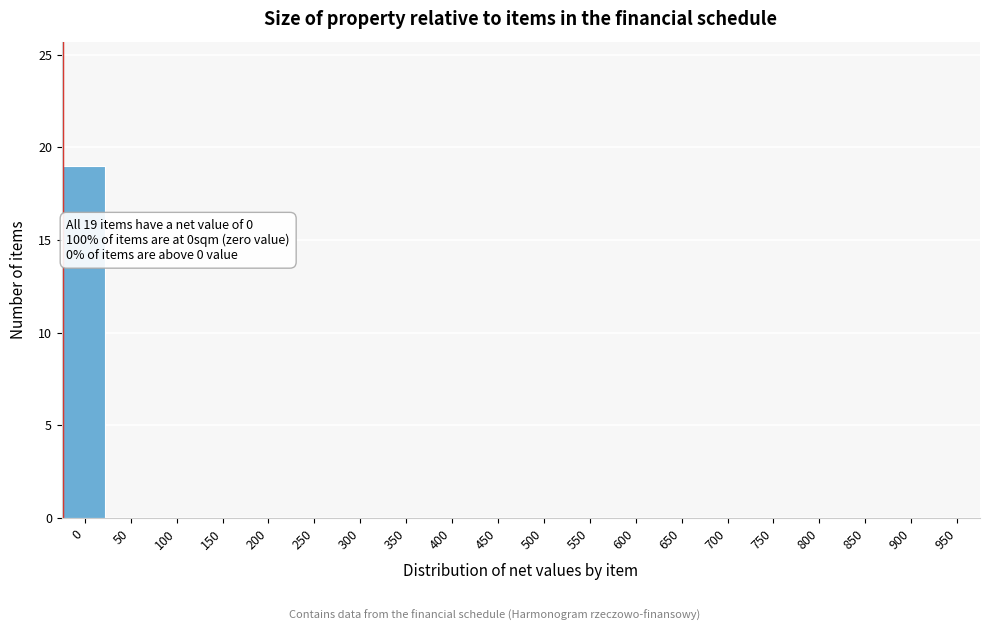

Reading left to right, what are all the values shown in this chart?

0=19	50=0	100=0	150=0	200=0	250=0	300=0	350=0	400=0	450=0	500=0	550=0	600=0	650=0	700=0	750=0	800=0	850=0	900=0	950=0